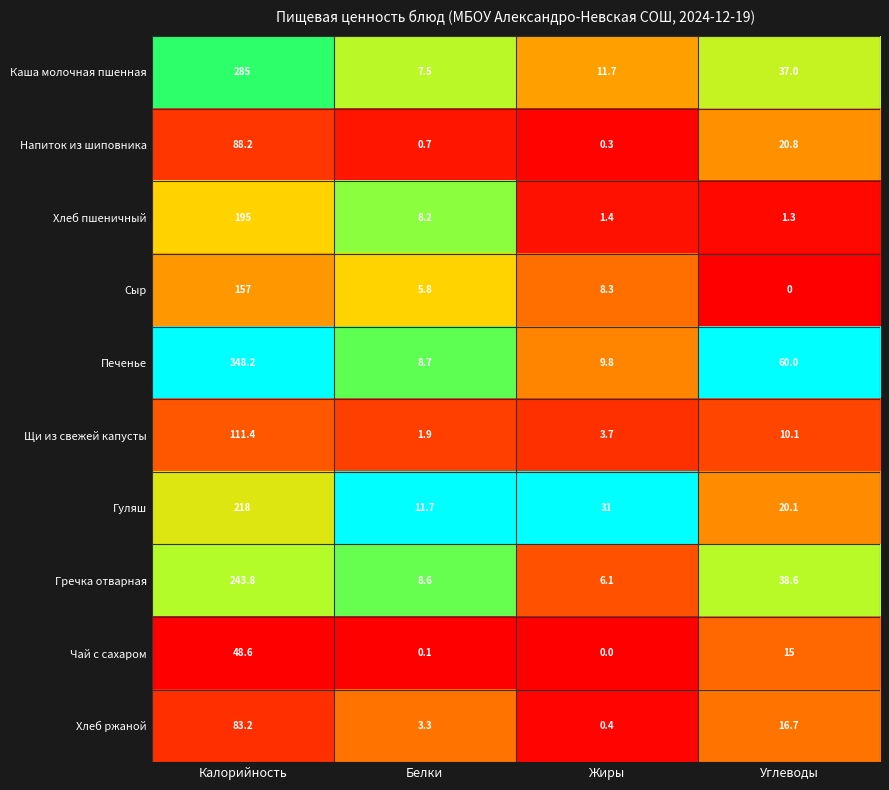

What is the average value of the Напиток из шиповника series?

27.5